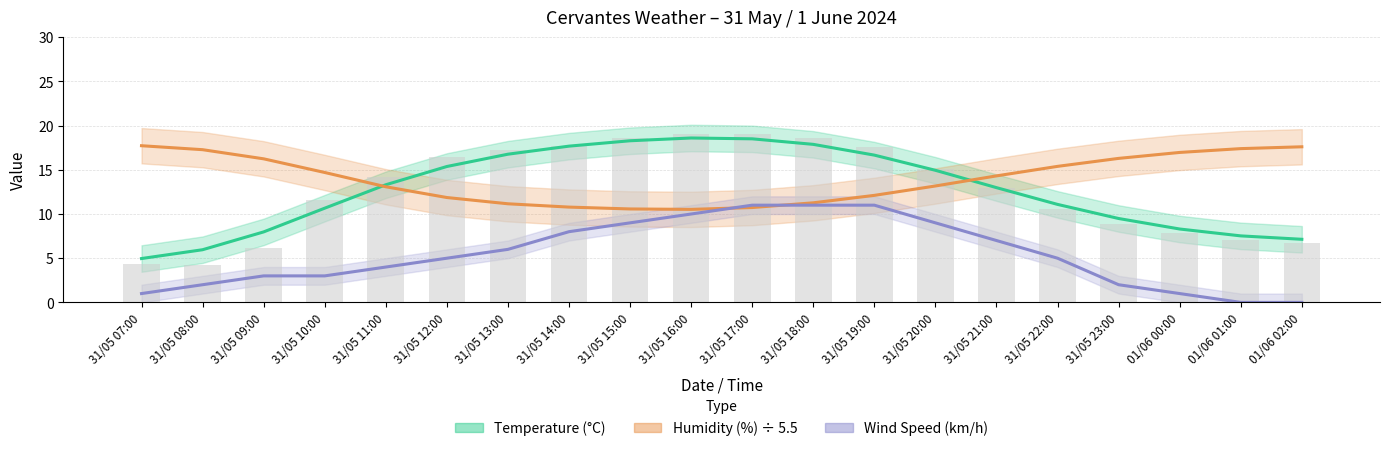

What is the highest value of the Wind Speed (km/h) series?

11.0